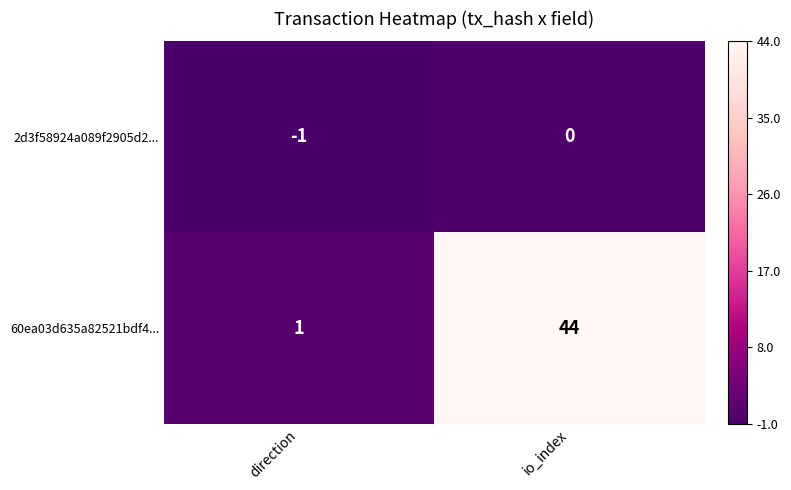

The value of 60ea03d635a82521bdf4... at io_index is 44. True or false?

True